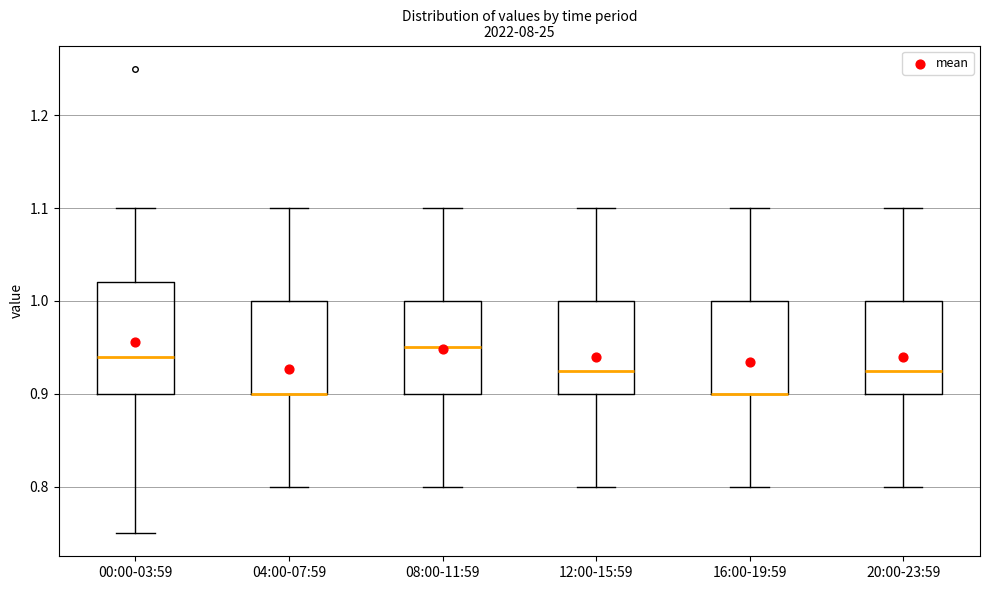

Comparing the boxes themselves (not the whiskers), which one is the tallest?

00:00-03:59